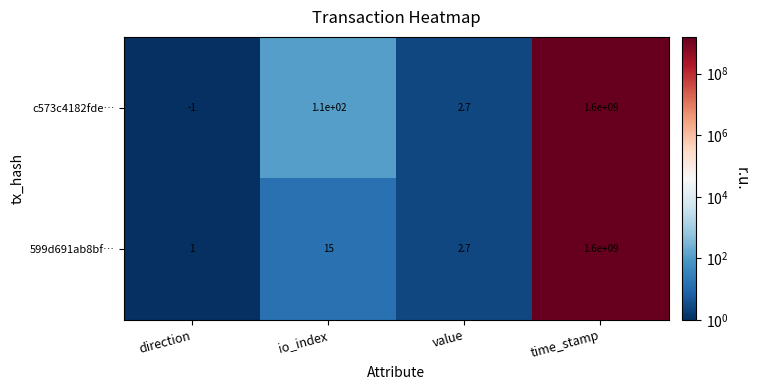

At how many categories does at least one series exceed 795559492?

1